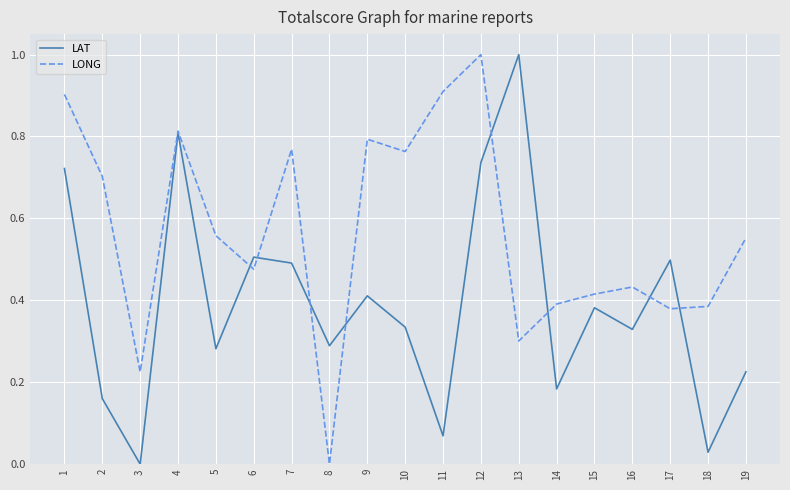

Which category has the lowest value in the LONG series?

8